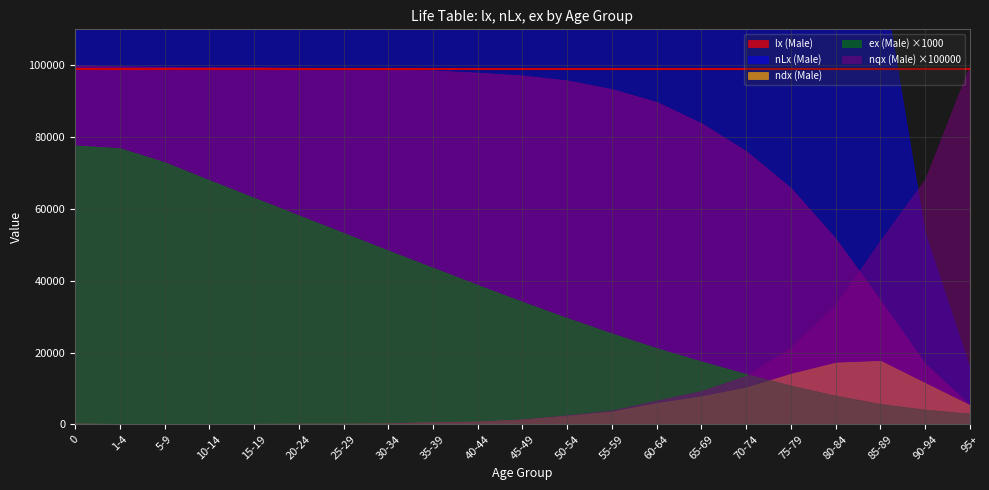

What position from the left is 65-69?

15